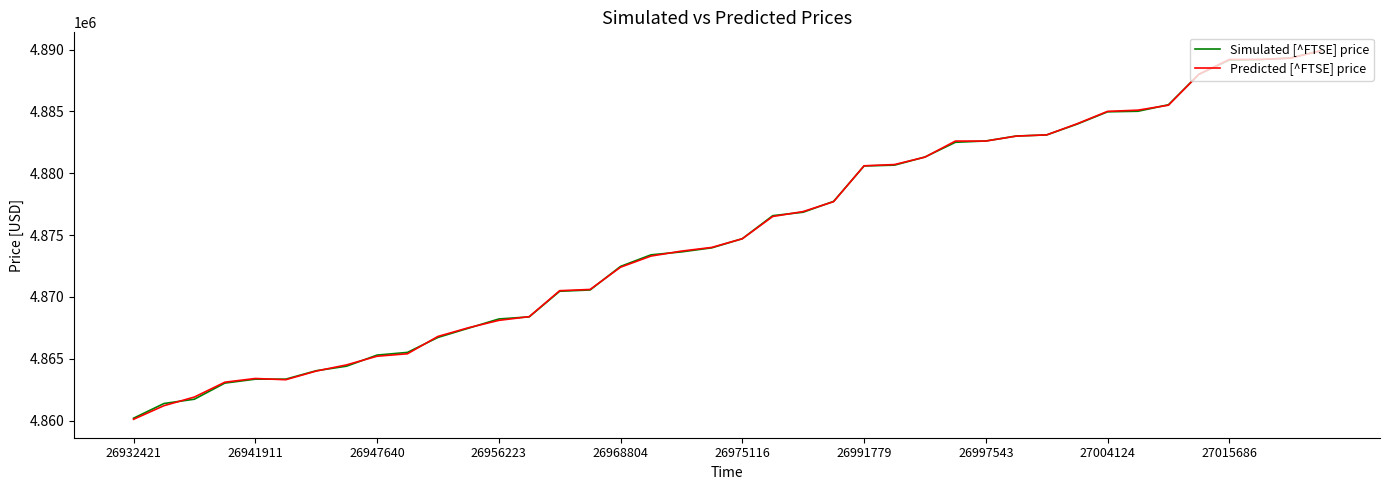

Which series has the widest spread of values?

Predicted [^FTSE] price